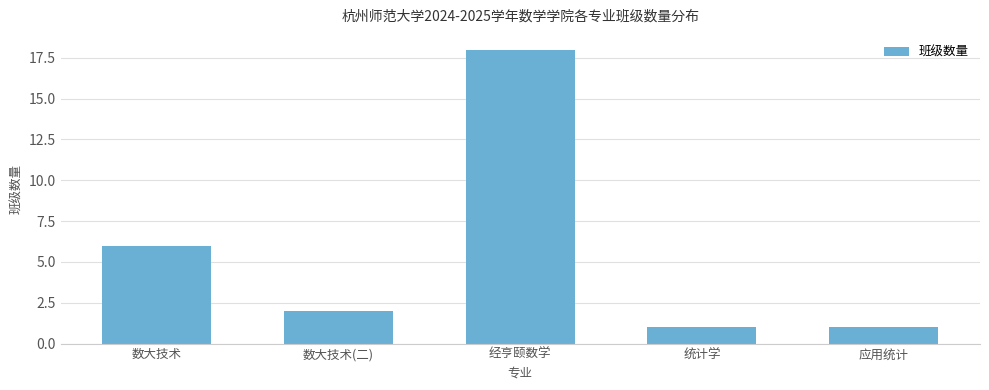

Reading right to left, extract all data points from this chart.

1	1	18	2	6